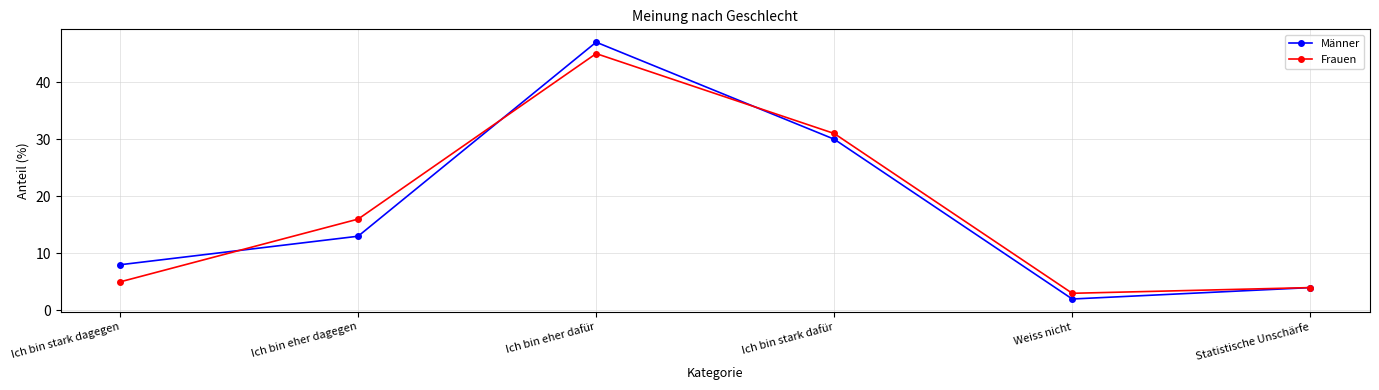

At which label does Männer reach its peak?

Ich bin eher dafür